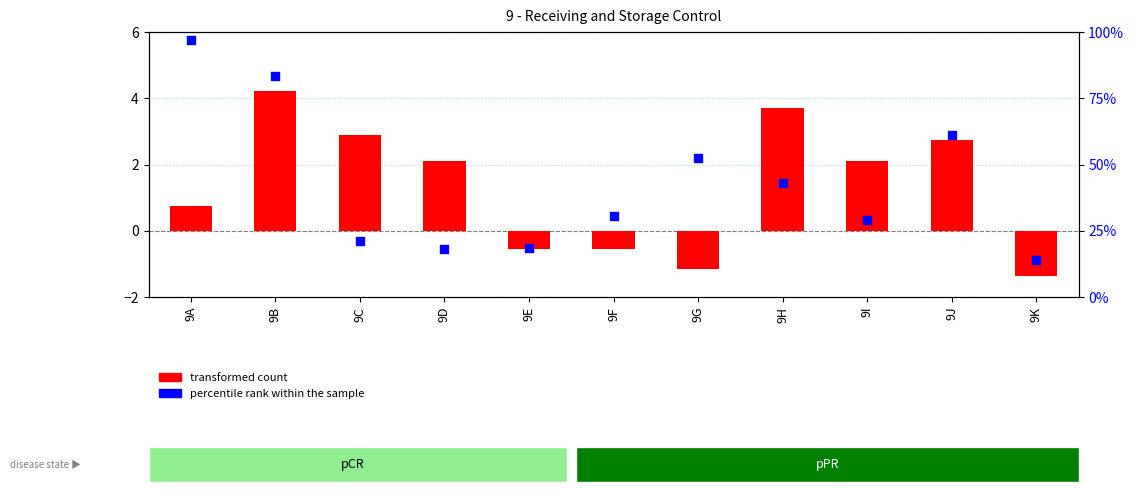

At which category is the sum across all series the highest?

9A